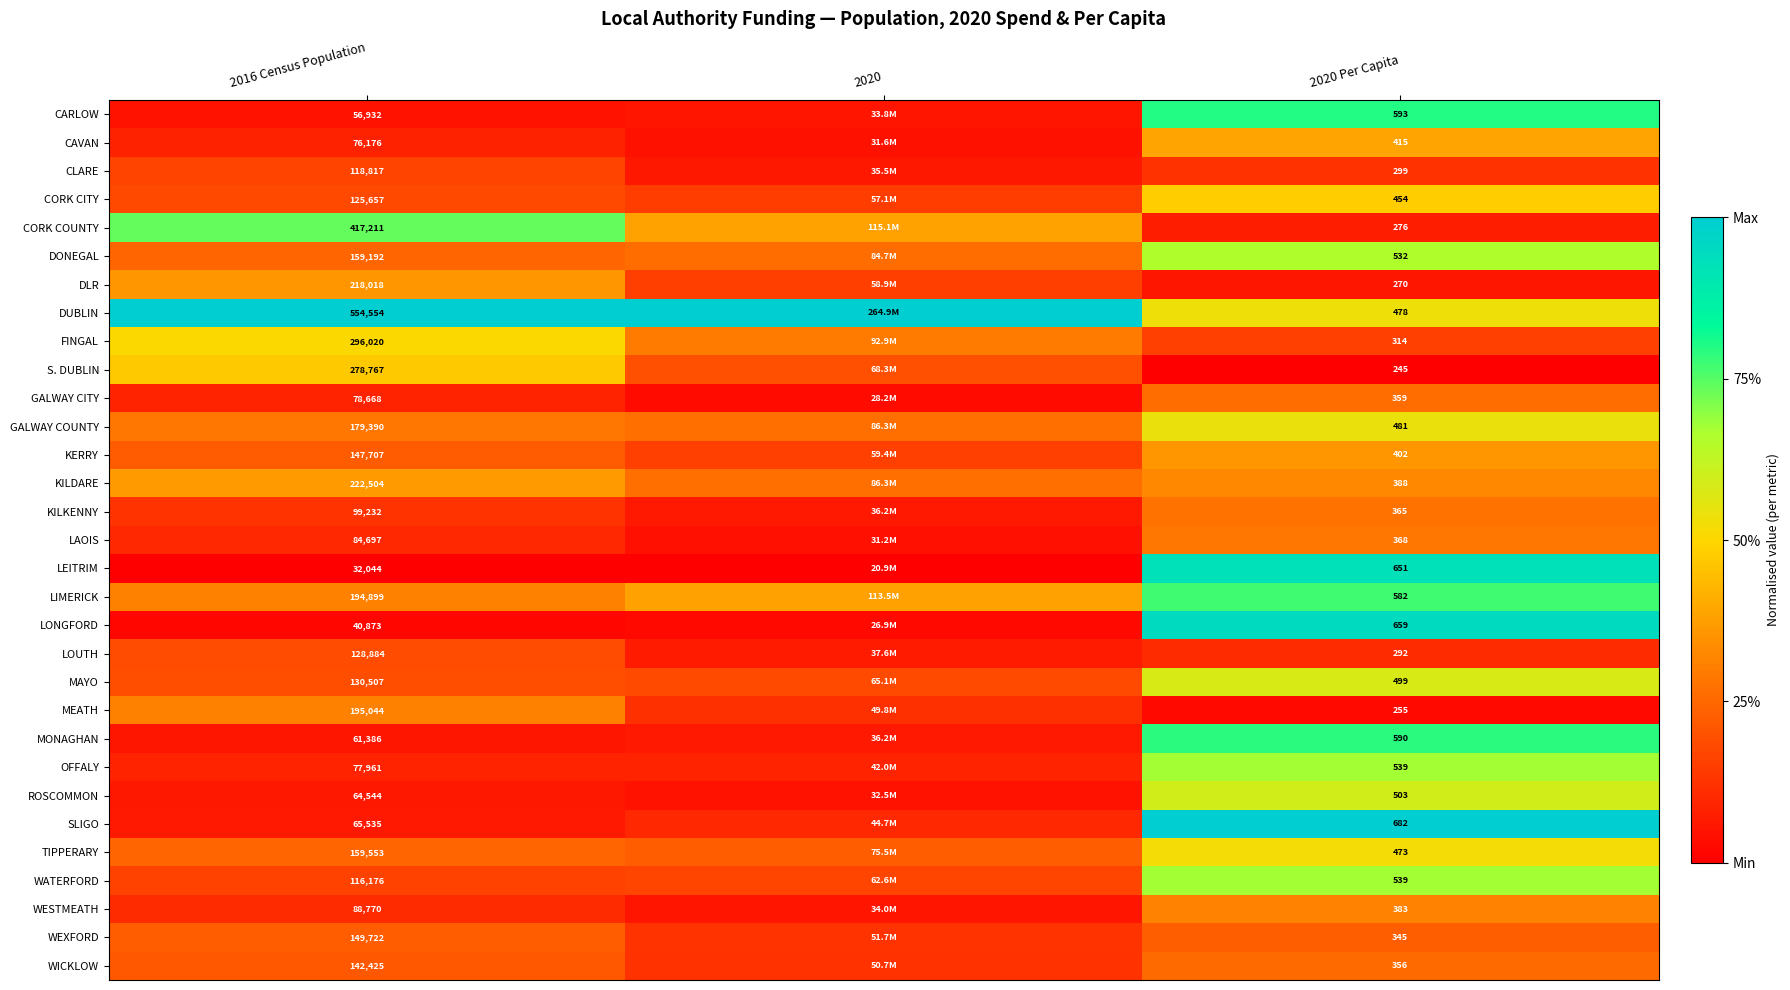

Count the number of categories in the chart.

3